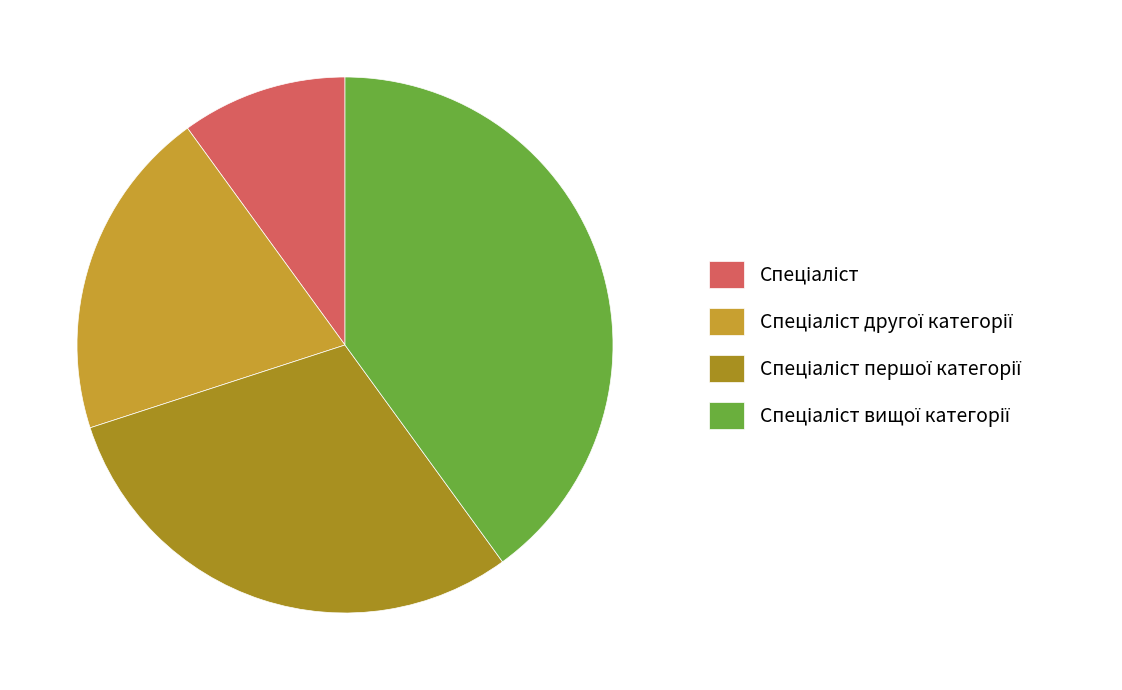

Which has a higher value, Спеціаліст першої категорії or Спеціаліст другої категорії?

Спеціаліст першої категорії